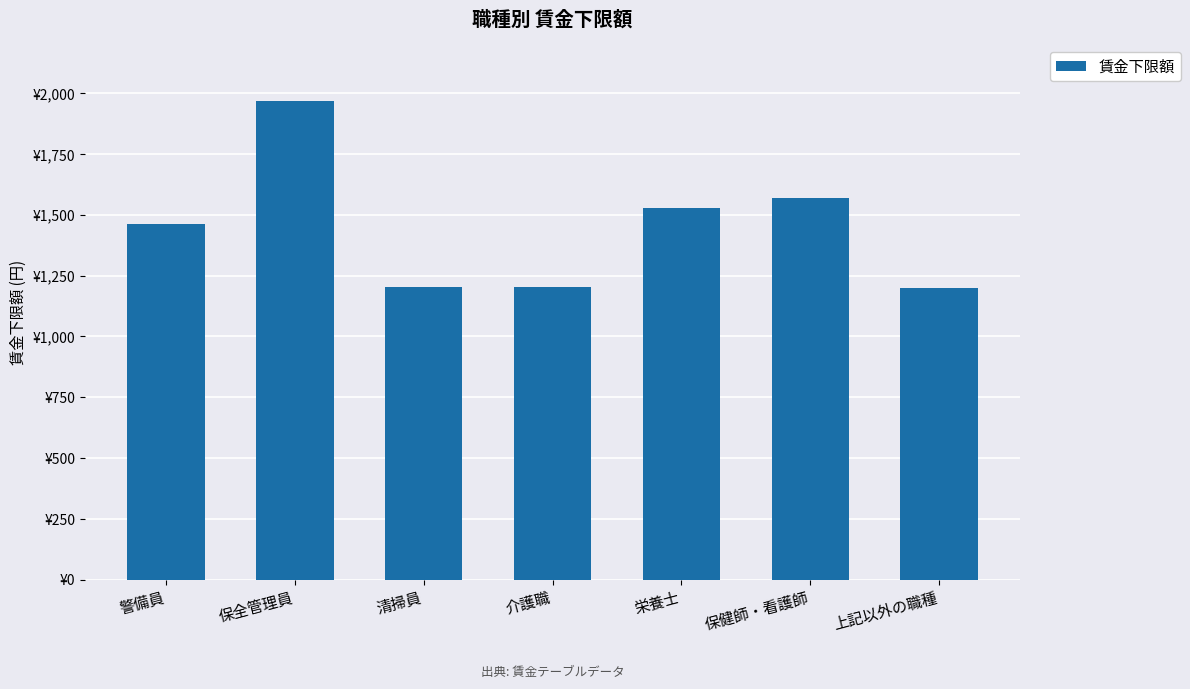

Rank the categories by value from lowest to highest.

上記以外の職種, 清掃員, 介護職, 警備員, 栄養士, 保健師・看護師, 保全管理員